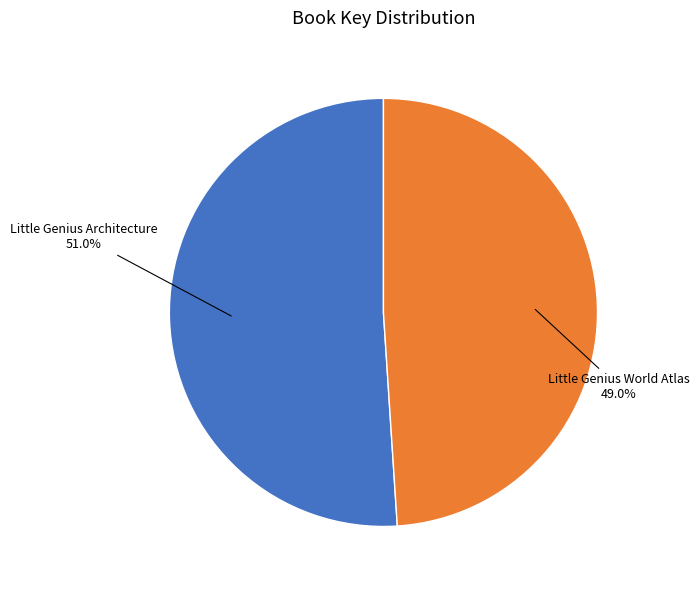

Is there a majority slice in this chart?

Yes